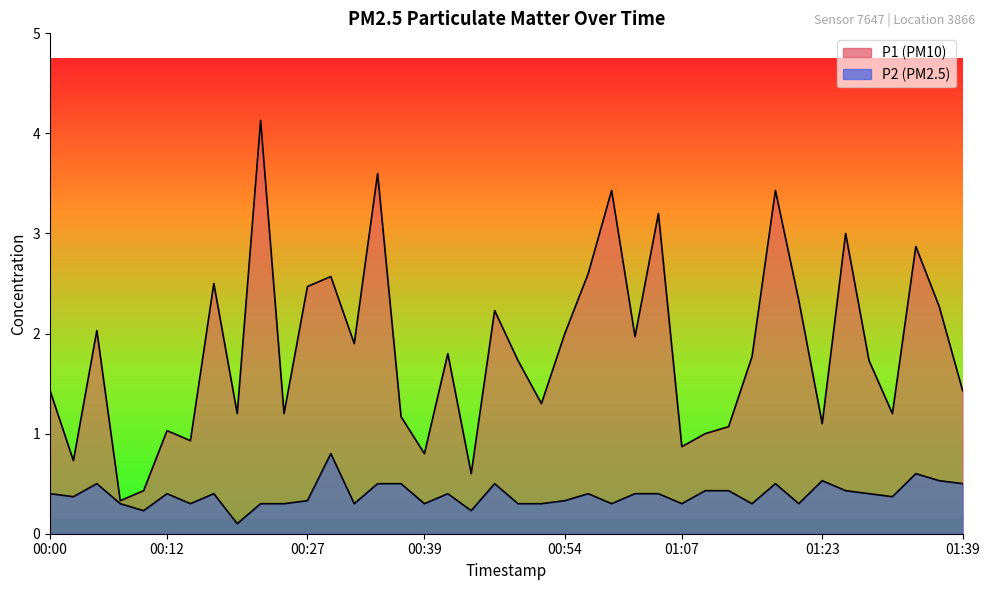

What is the approximate value of P1 at 01:23?

1.1